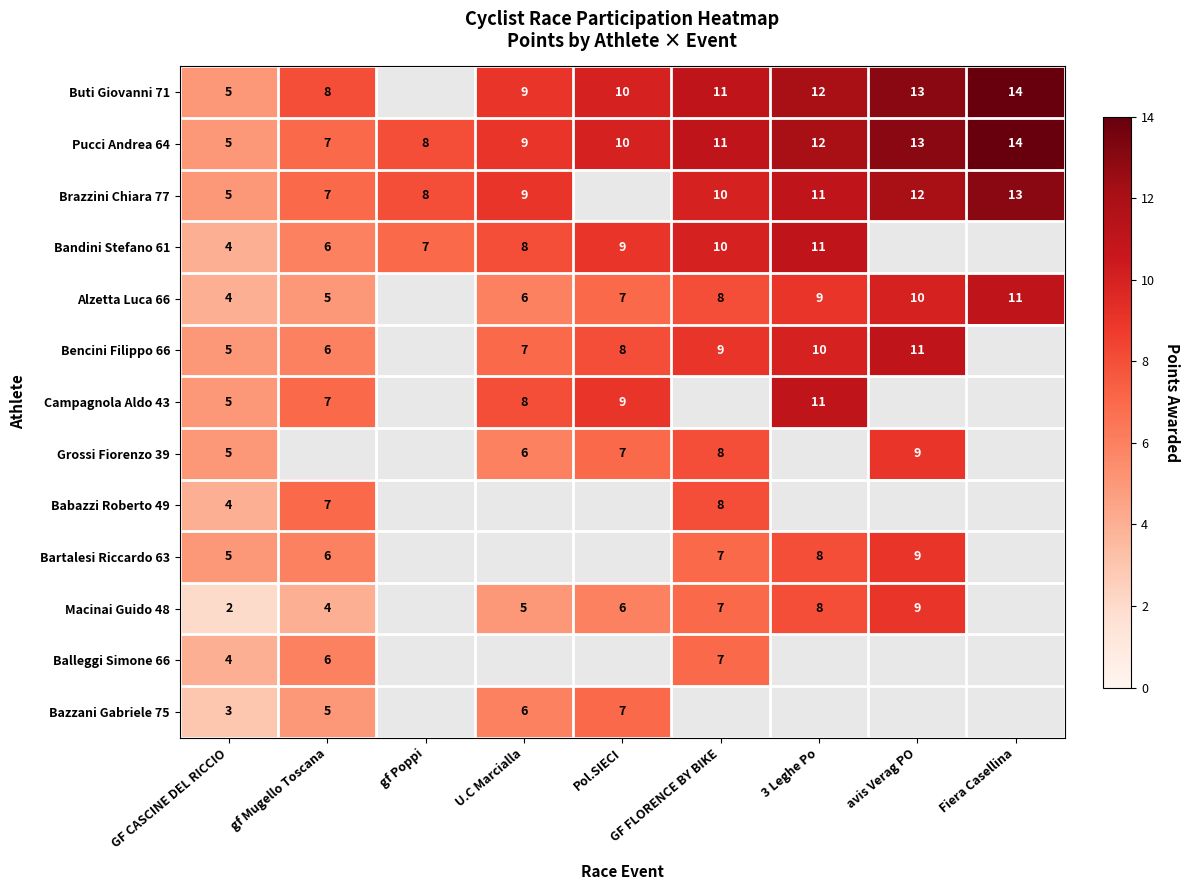

Between gf Poppi and 3 Leghe Po, which is larger?

3 Leghe Po